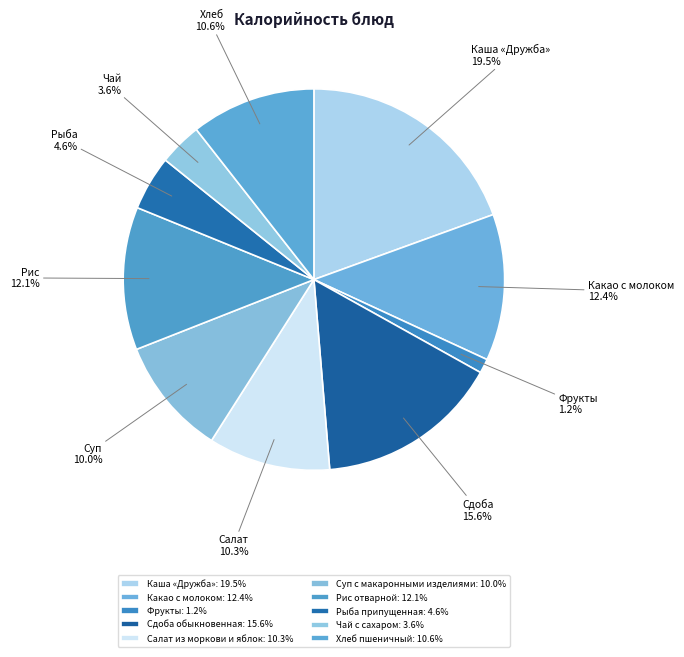

To the nearest percent, what portion does Фрукты represent?

1%